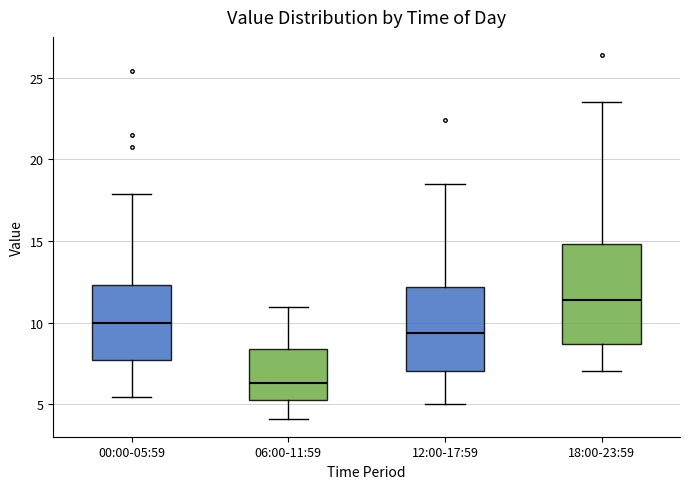

Where does the upper whisker of the box for 18:00-23:59 end on the y-axis? The values are not printed on the chart, so give them approximately, as read against the axis.

23.5